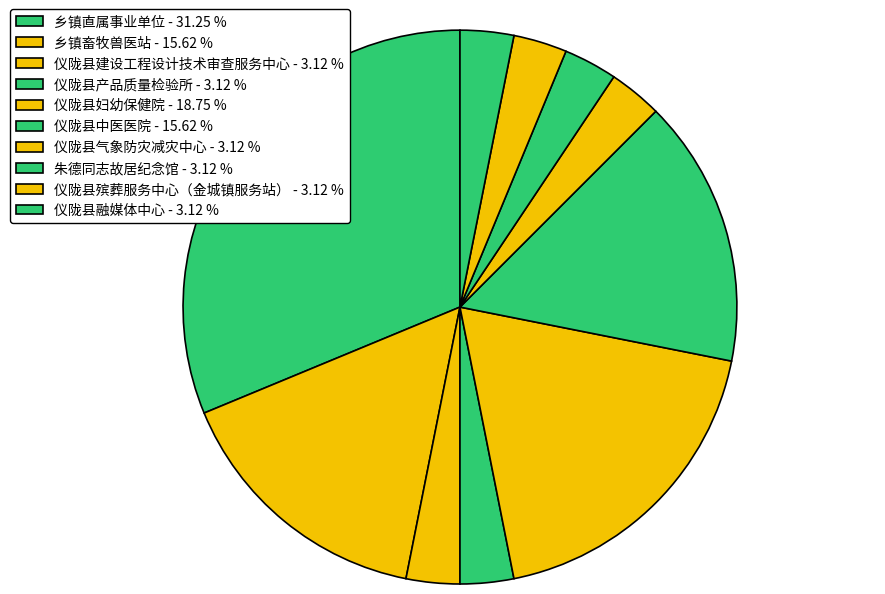

Is the sum of 仪陇县气象防灾减灾中心 and 仪陇县殡葬服务中心（金城镇服务站） greater than half?

No